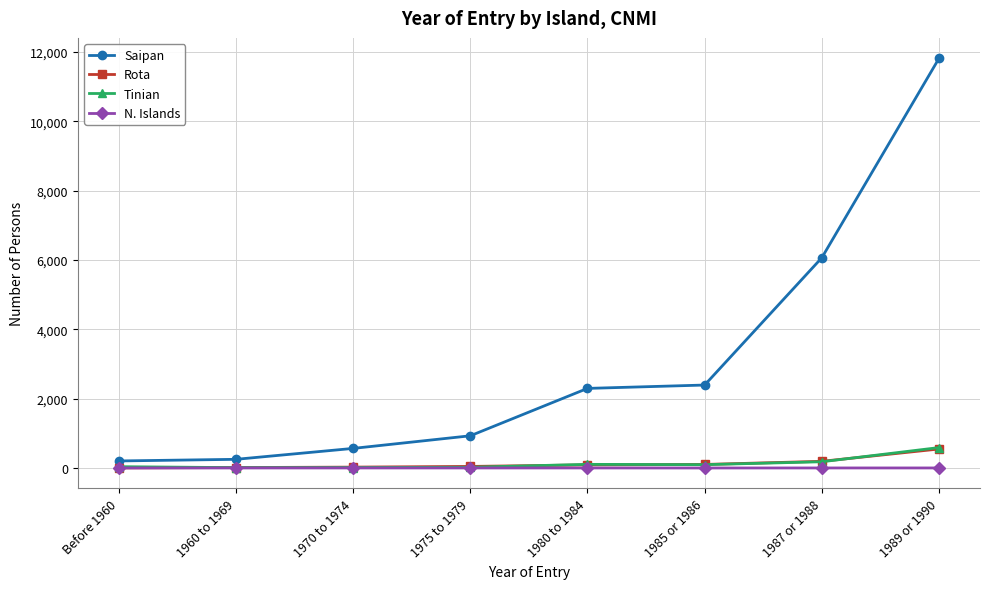

What is the maximum value for Rota?

548